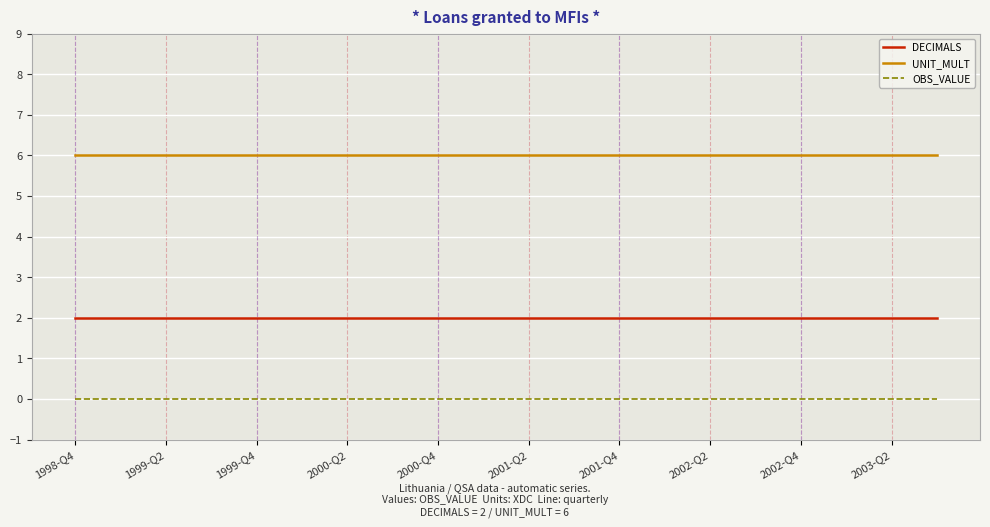

What are all the series names shown in the legend?

DECIMALS, UNIT_MULT, OBS_VALUE